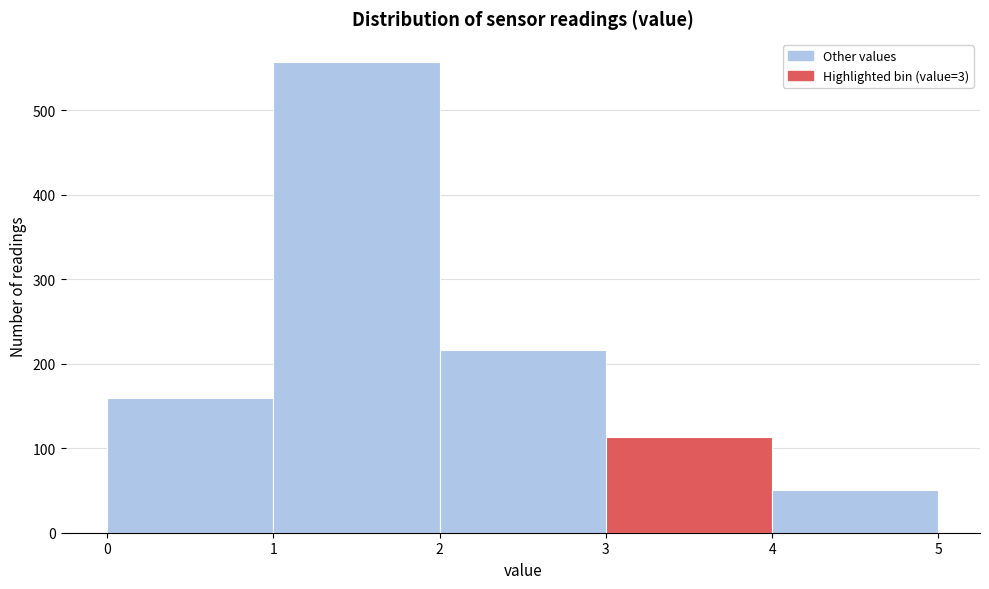

Reading left to right, list every bar in this chart as the range it spans on the x-axis followed by its height. The values are not printed on the chart, so give them approximately, as read against the axis.

0 to 1: 160
1 to 2: 560
2 to 3: 220
3 to 4: 110
4 to 5: 50